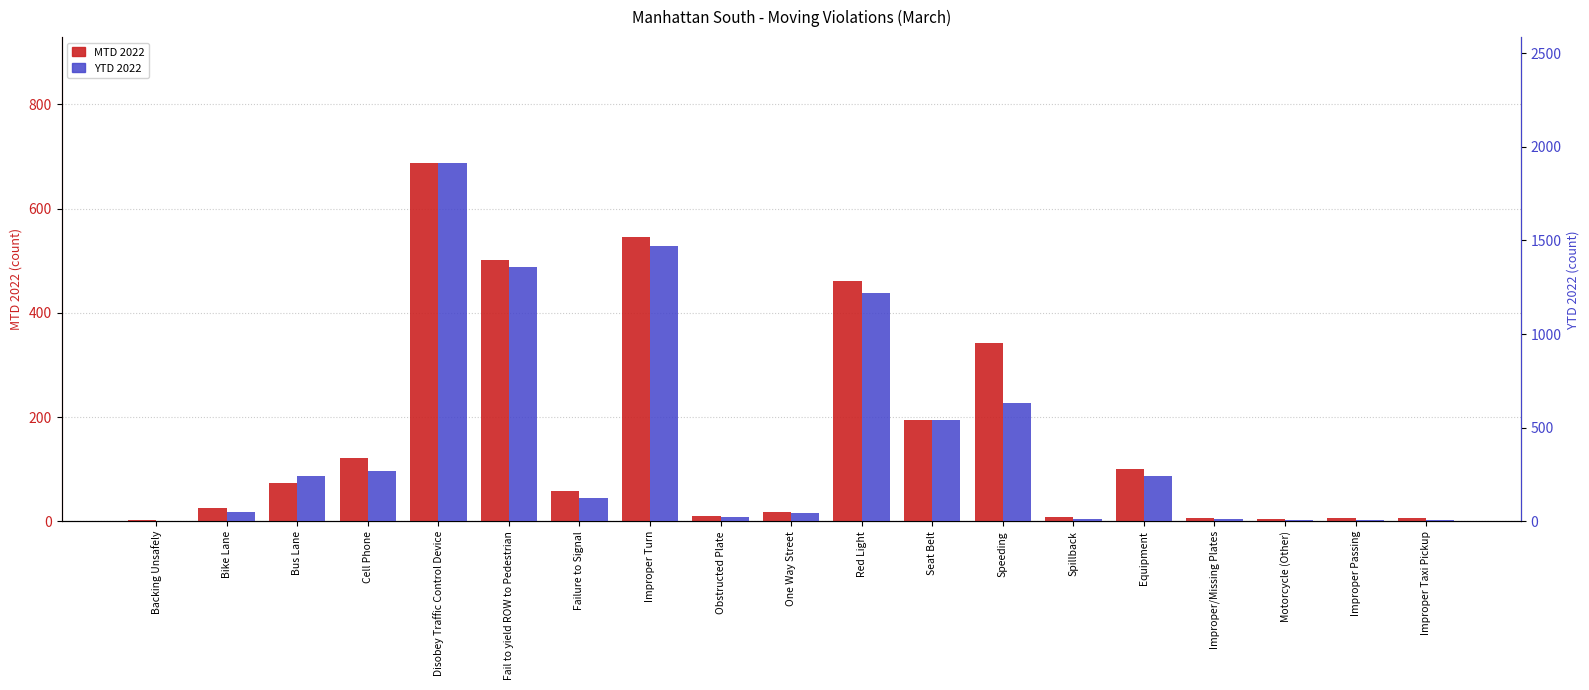

What is the difference between the maximum and minimum values in the MTD 2022 series?

685